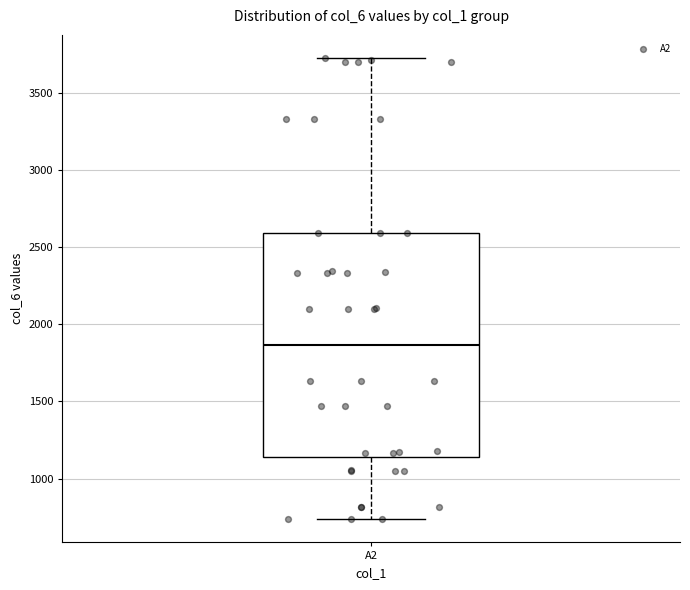

Where is the upper edge of the box for A2 on the y-axis? The values are not printed on the chart, so give them approximately, as read against the axis.

2600